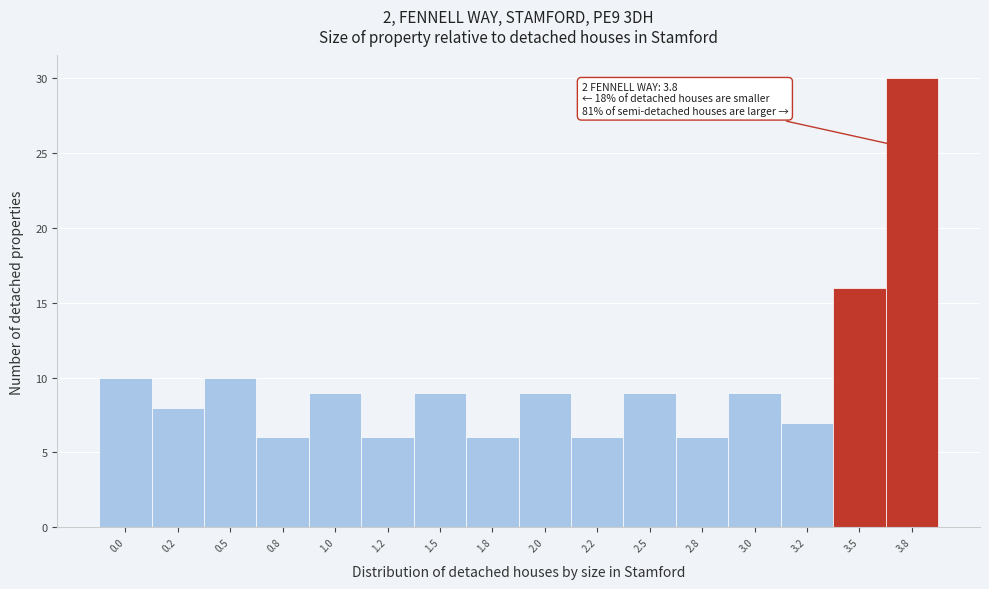

Reading left to right, transcribe all the data shown in this chart.

0.0=10	0.2=8	0.5=10	0.8=6	1.0=9	1.2=6	1.5=9	1.8=6	2.0=9	2.2=6	2.5=9	2.8=6	3.0=9	3.2=7	3.5=16	3.8=30